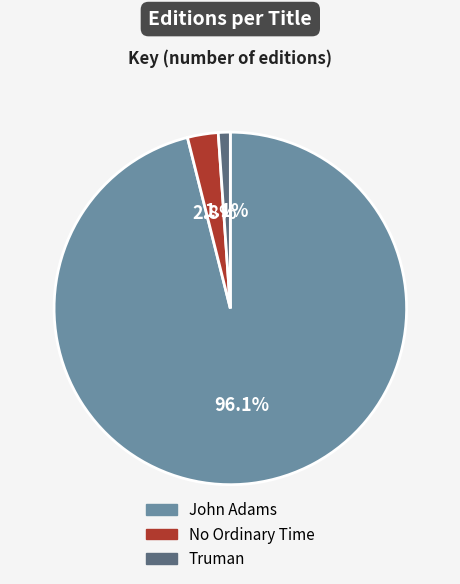

Does John Adams represent more than half of the total?

Yes